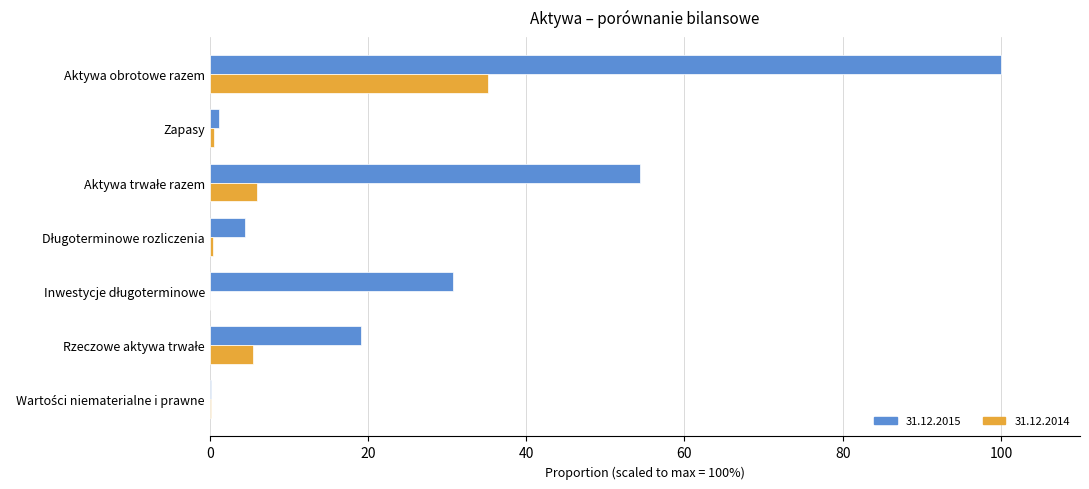

The 31.12.2014 series shows 35.1 at Aktywa obrotowe razem. True or false?

True